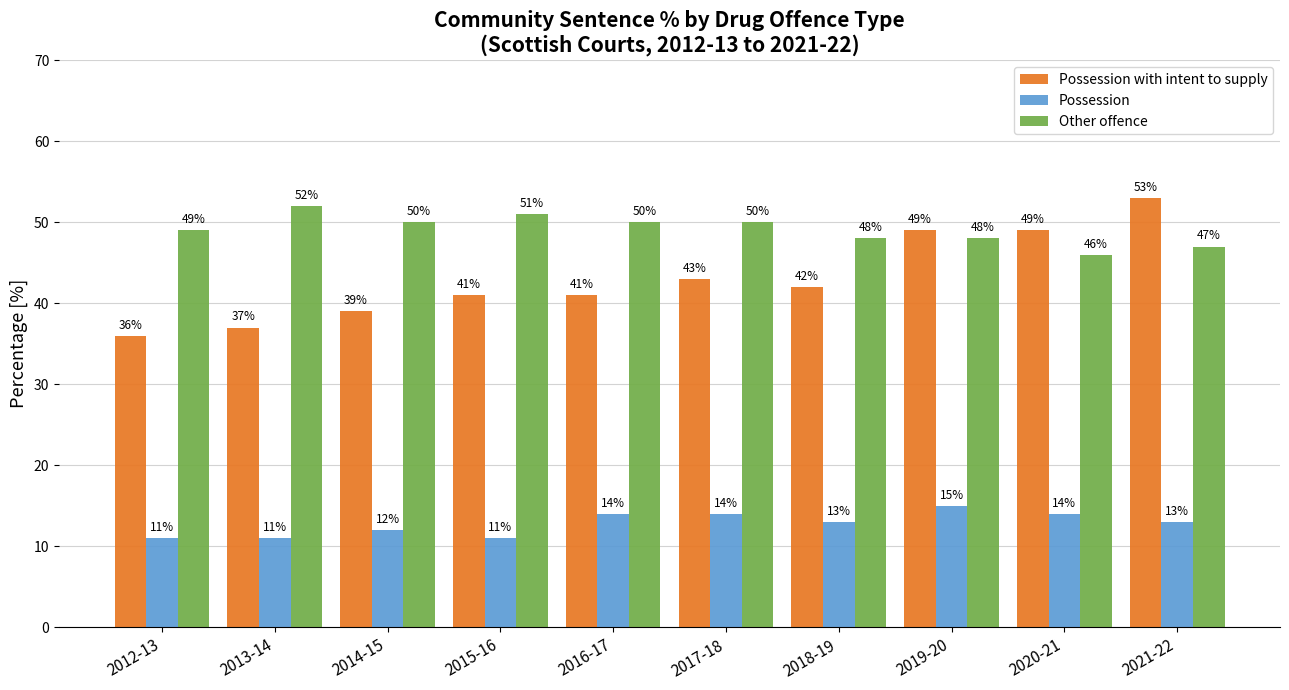

What is the value of the Possession with intent to supply bar at the 6th from the left?

43